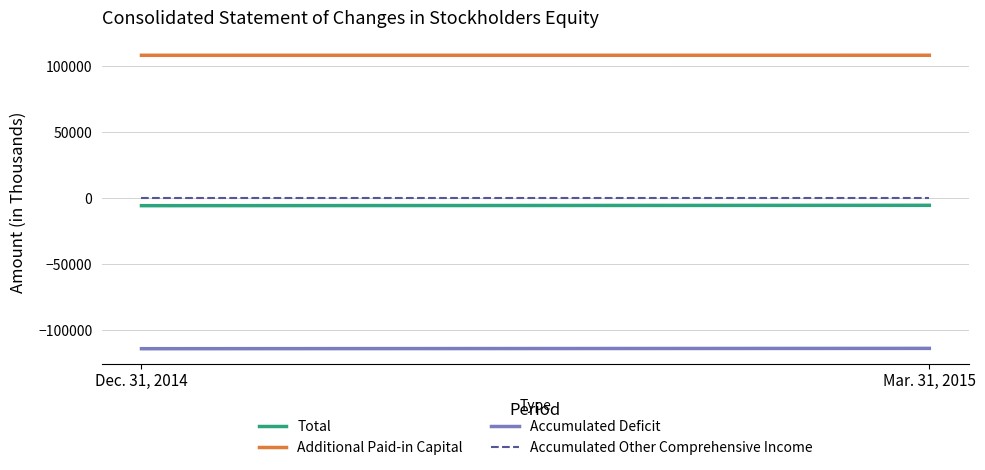

What value does the Accumulated Other Comprehensive Income series have at Mar. 31, 2015?

72